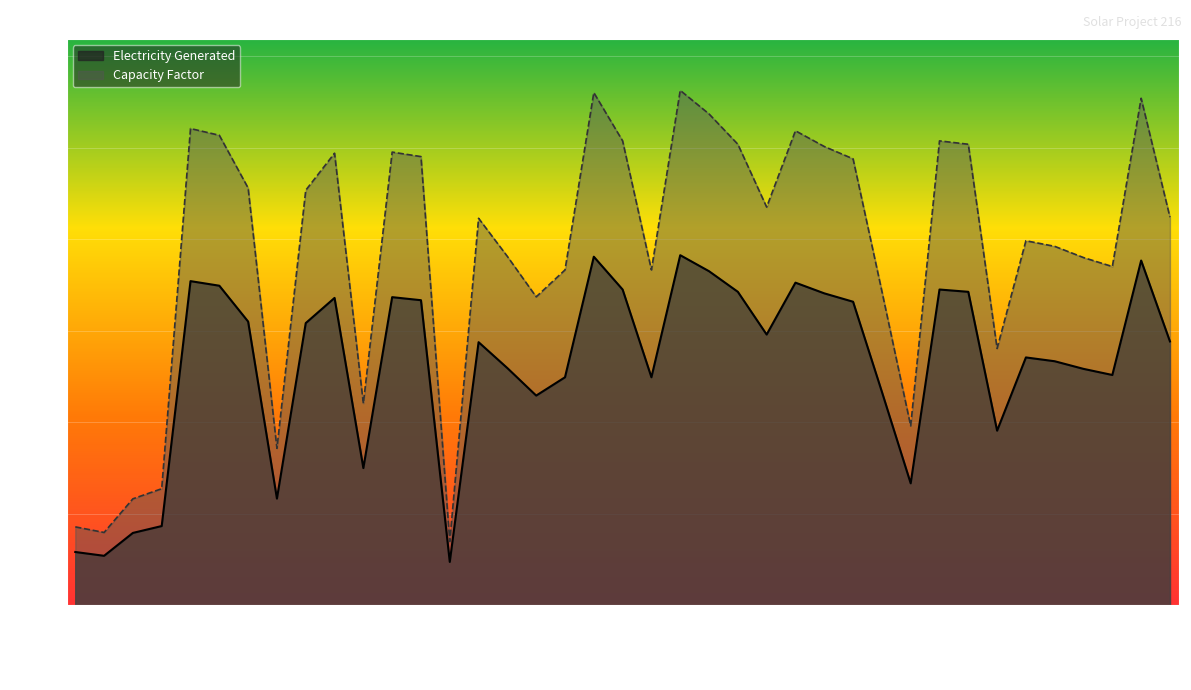

What is the difference between the Electricity Generated values at 2015-04-13 and 2015-04-07?

12.6